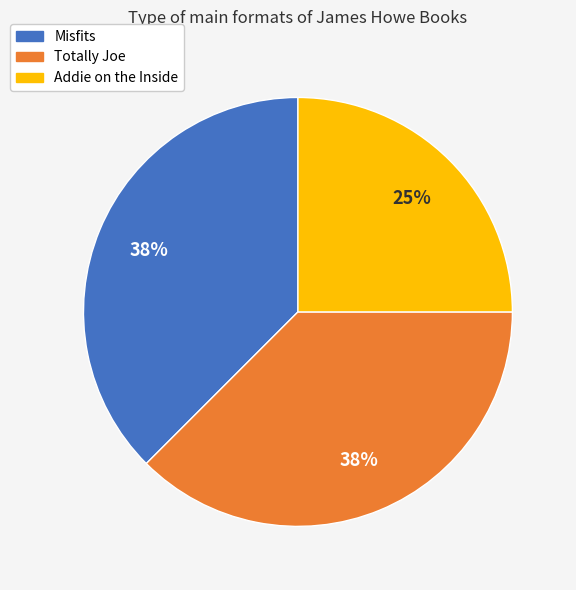

Approximately how many times larger is the value at Addie on the Inside compared to Totally Joe?

0.7